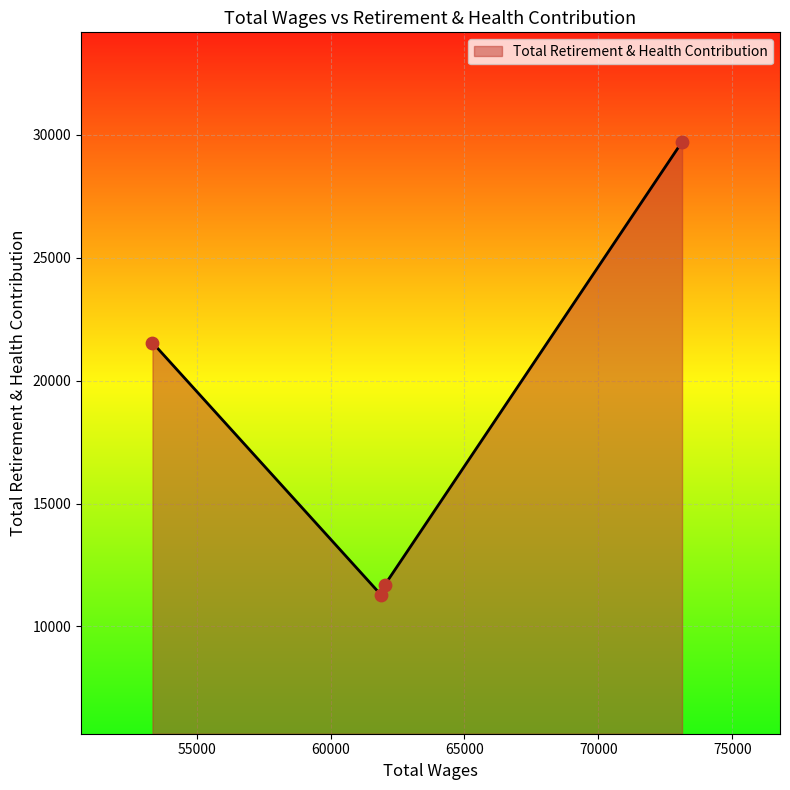

What is the difference between the maximum and minimum values?

18451